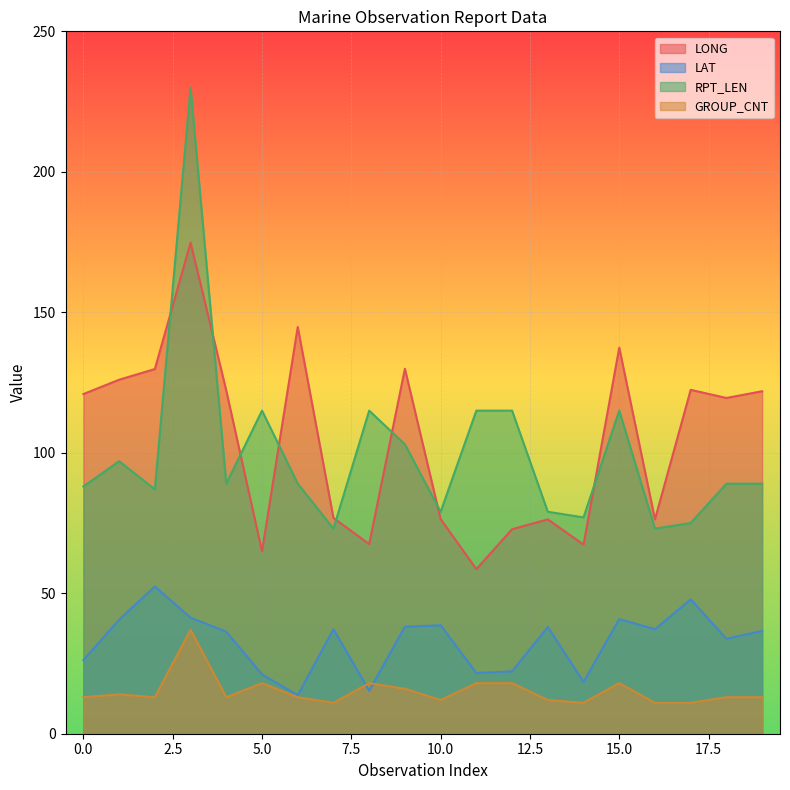

What value does the GROUP_CNT series have at 2?

13.0